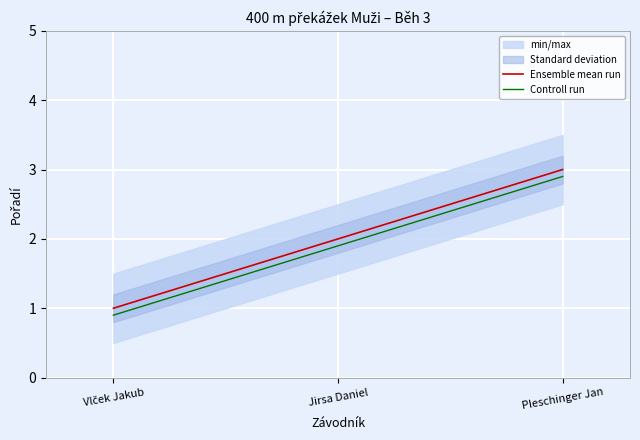

Which category has the lowest value in the Ensemble mean run series?

Vlček Jakub